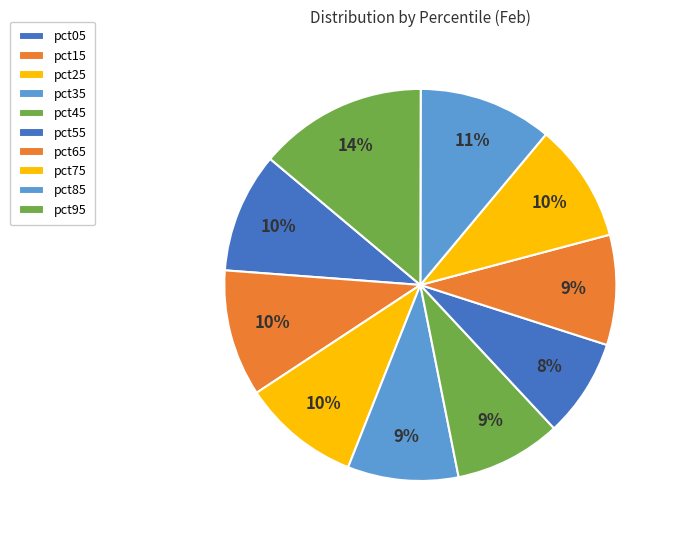

Rank the categories by value from highest to lowest.

pct95, pct85, pct15, pct05, pct75, pct25, pct35, pct65, pct45, pct55